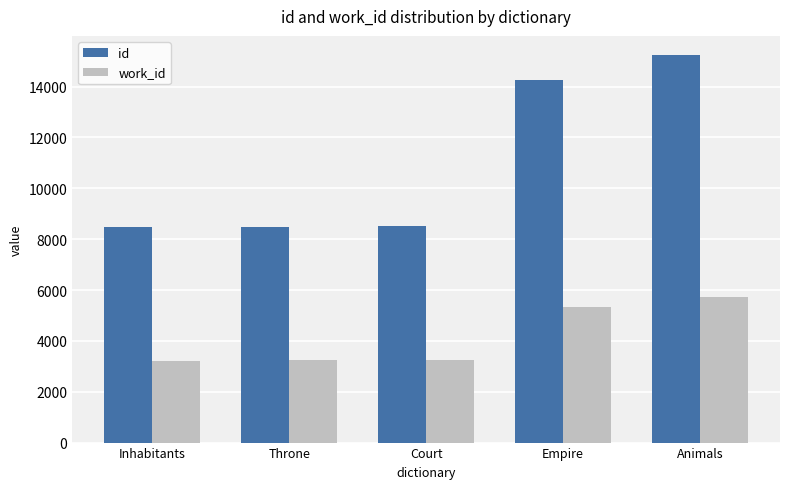

What is the average value of the id series?

10990